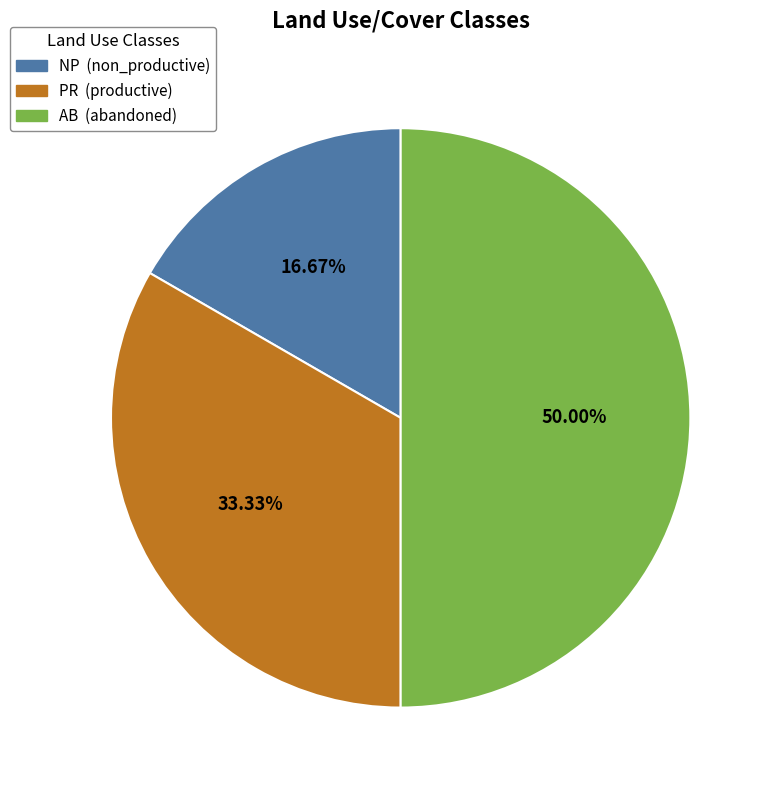

To the nearest percent, what is the difference between the PR and NP slice percentages?

17%